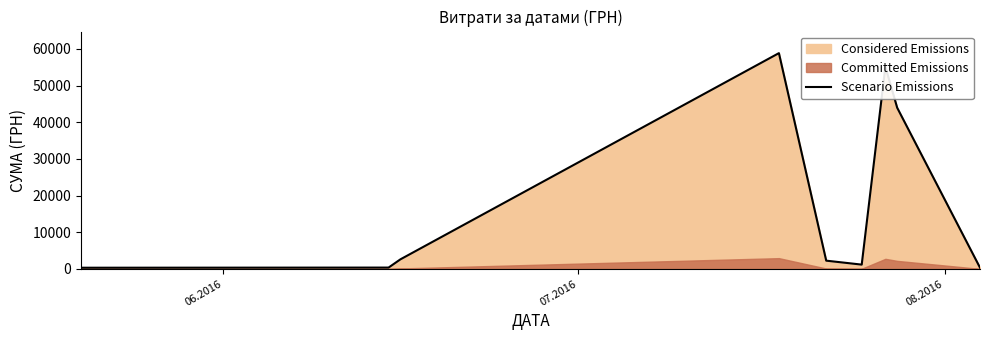

What is the maximum value for Scenario Emissions?

58840.0